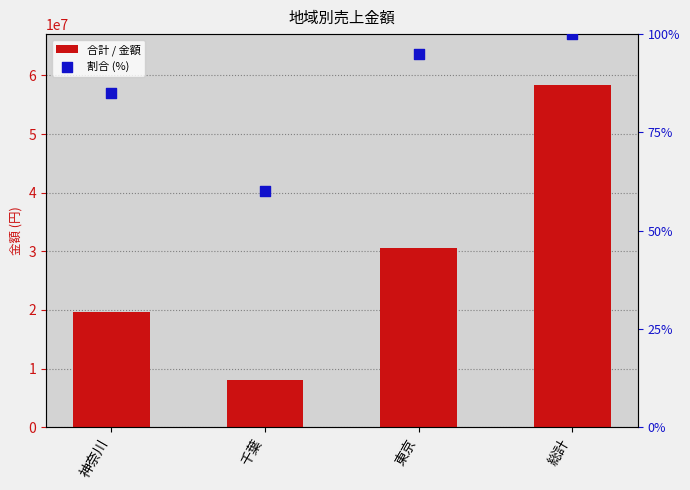

What is the total value across all series at 千葉?

8070060